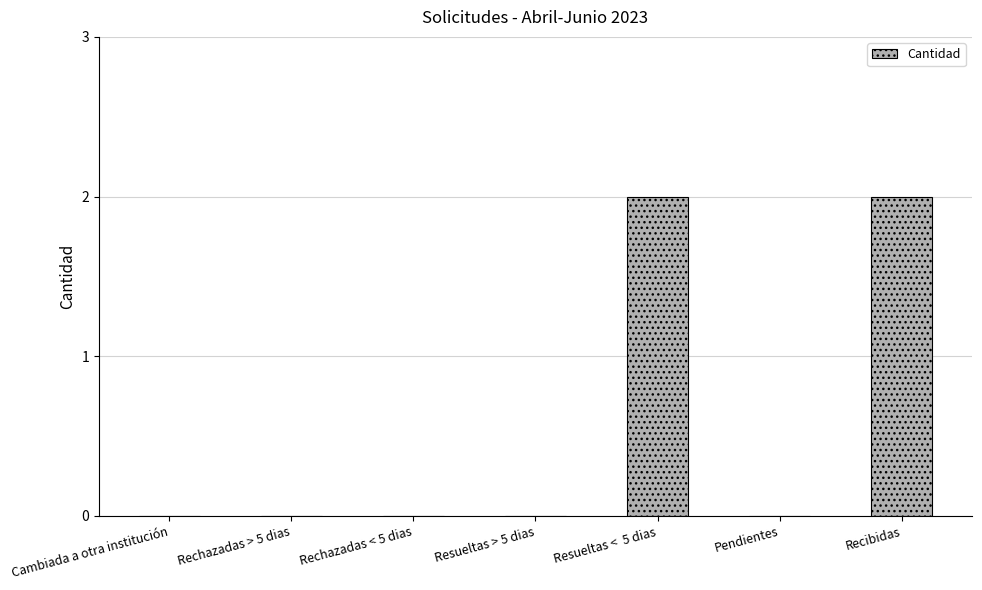

What is the greatest value displayed?

2